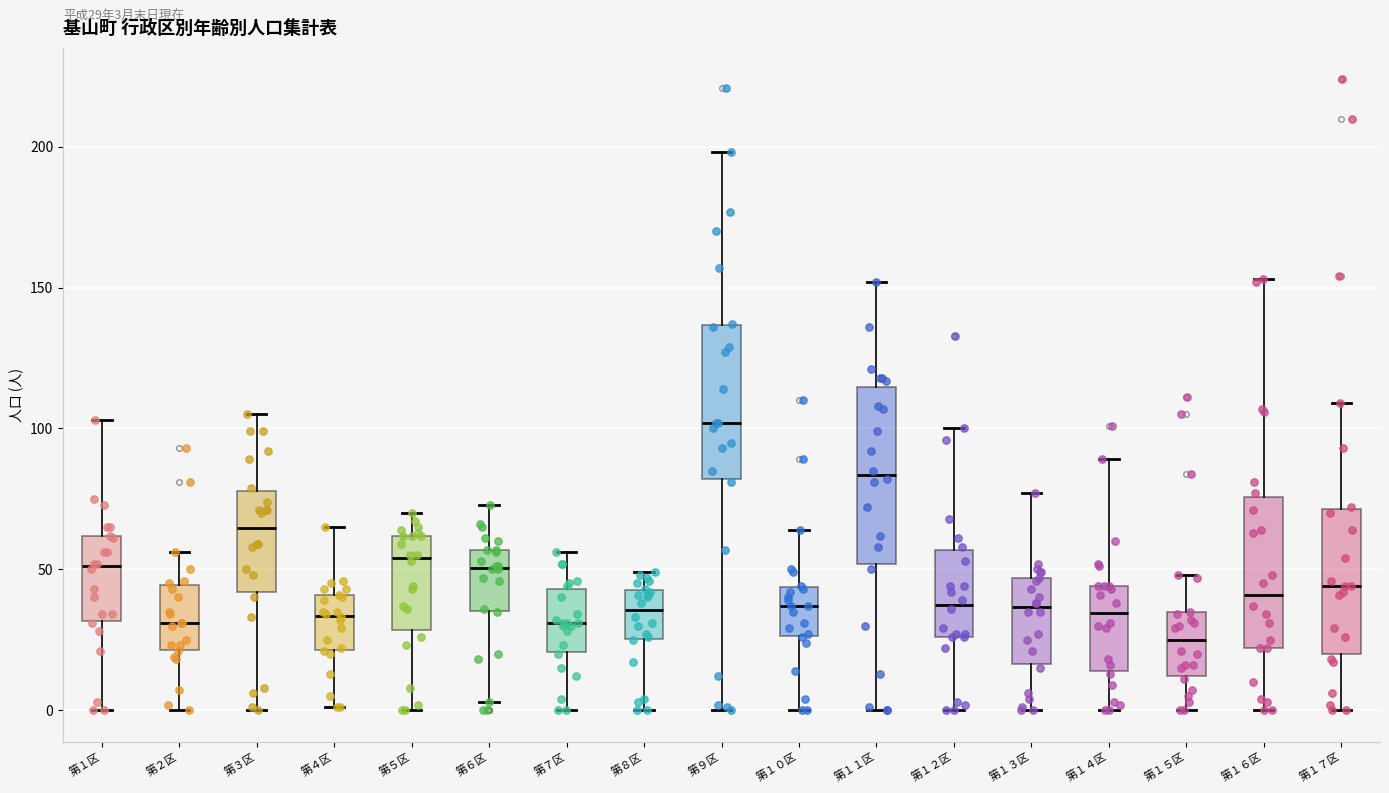

Which box is the tallest, from its lower edge to its upper edge?

第１１区